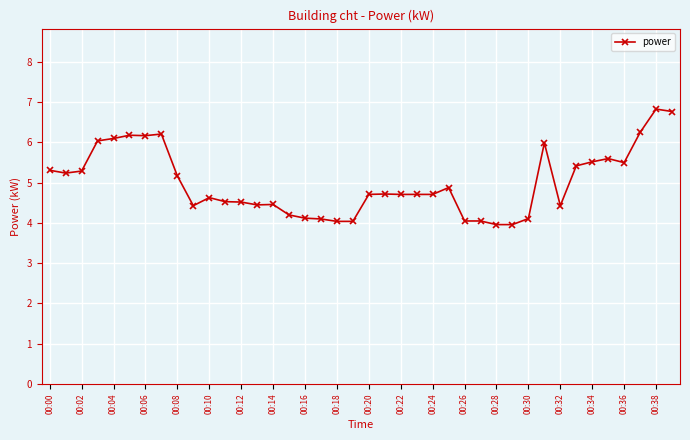

What is the sum of all values?

200.1